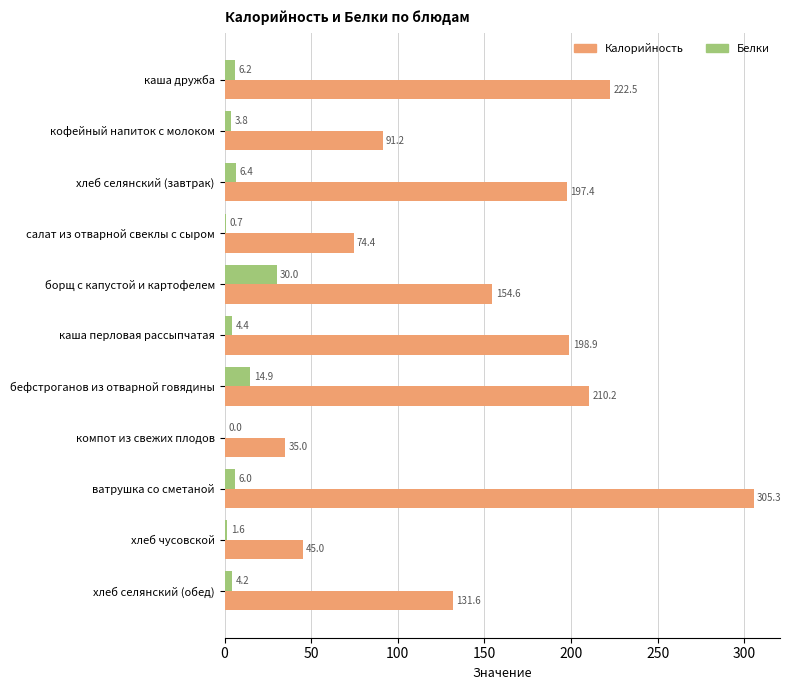

How many distinct data groups are displayed?

2